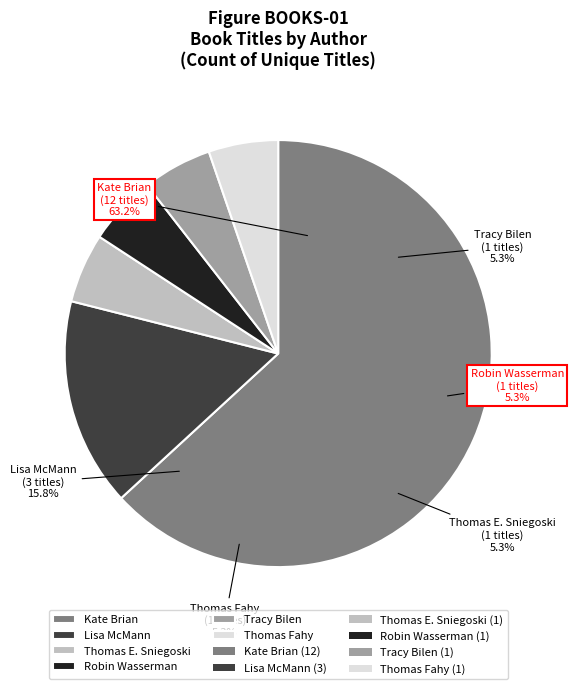

Which category accounts for the majority?

Kate Brian